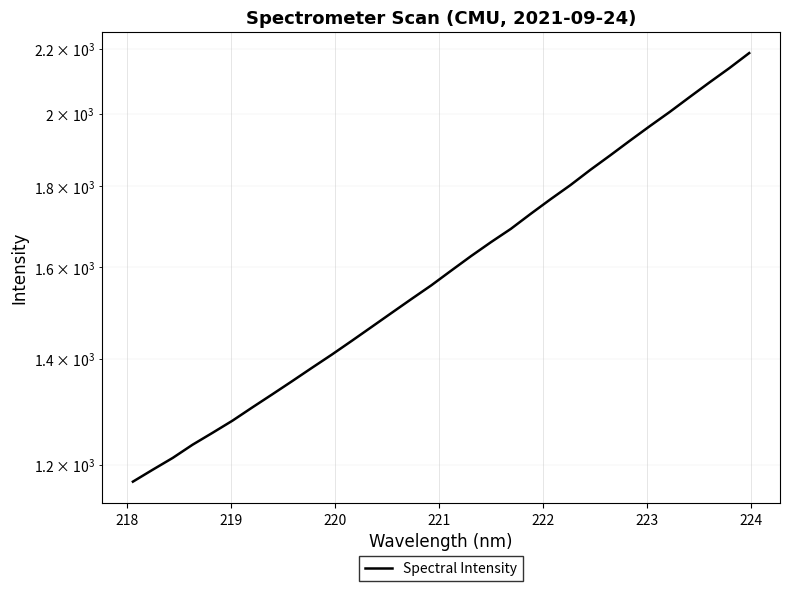

True or false: the data shows 893.6 at 19.

False